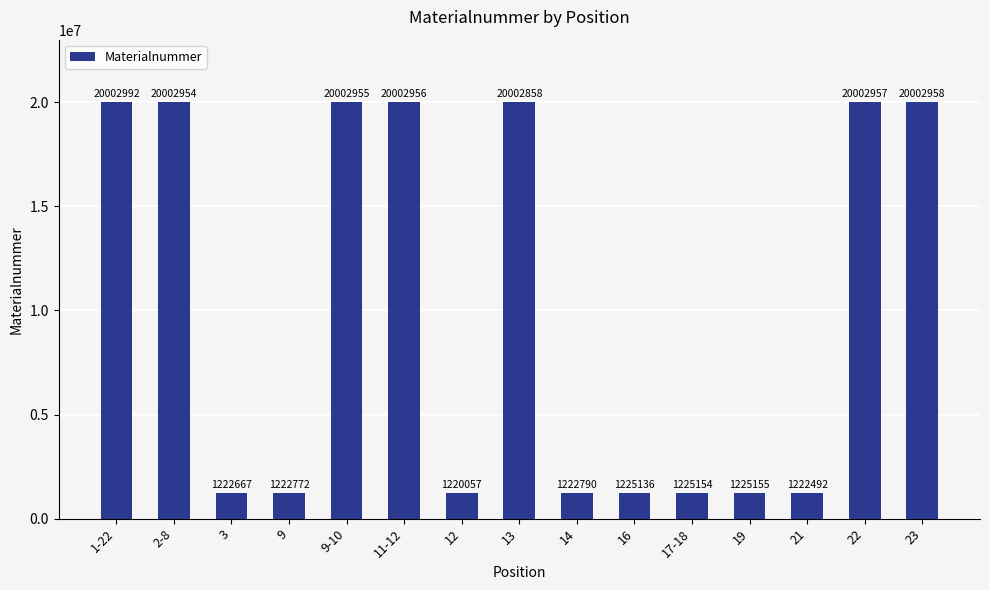

What is the difference between the values at 1-22 and 9?

18780220